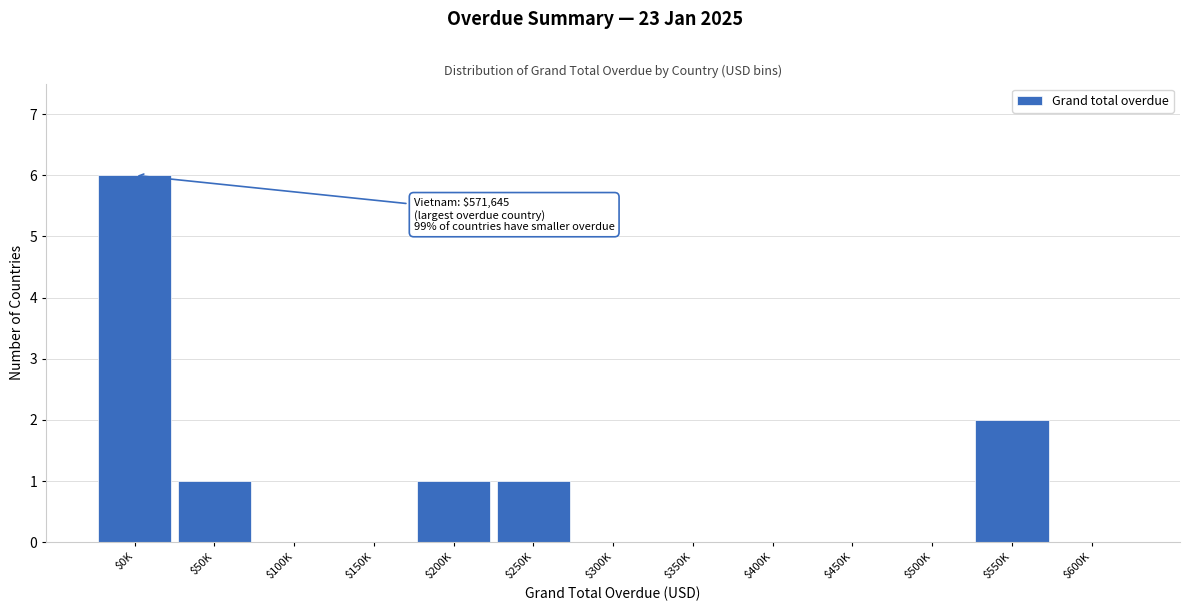

Which category has the highest value across all series?

$0K